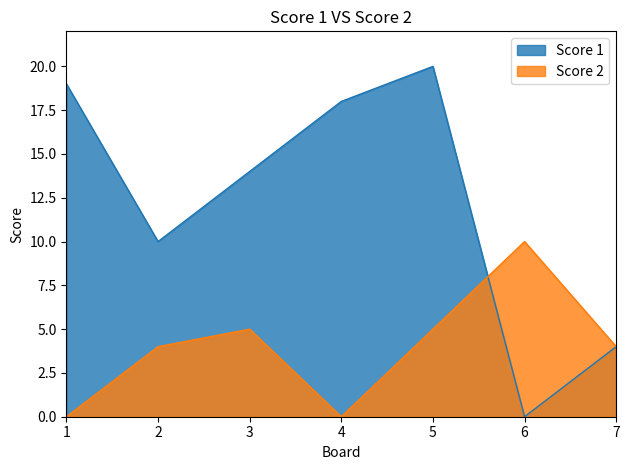

What is the value of the Score 1 point at the 7th from the left?

4